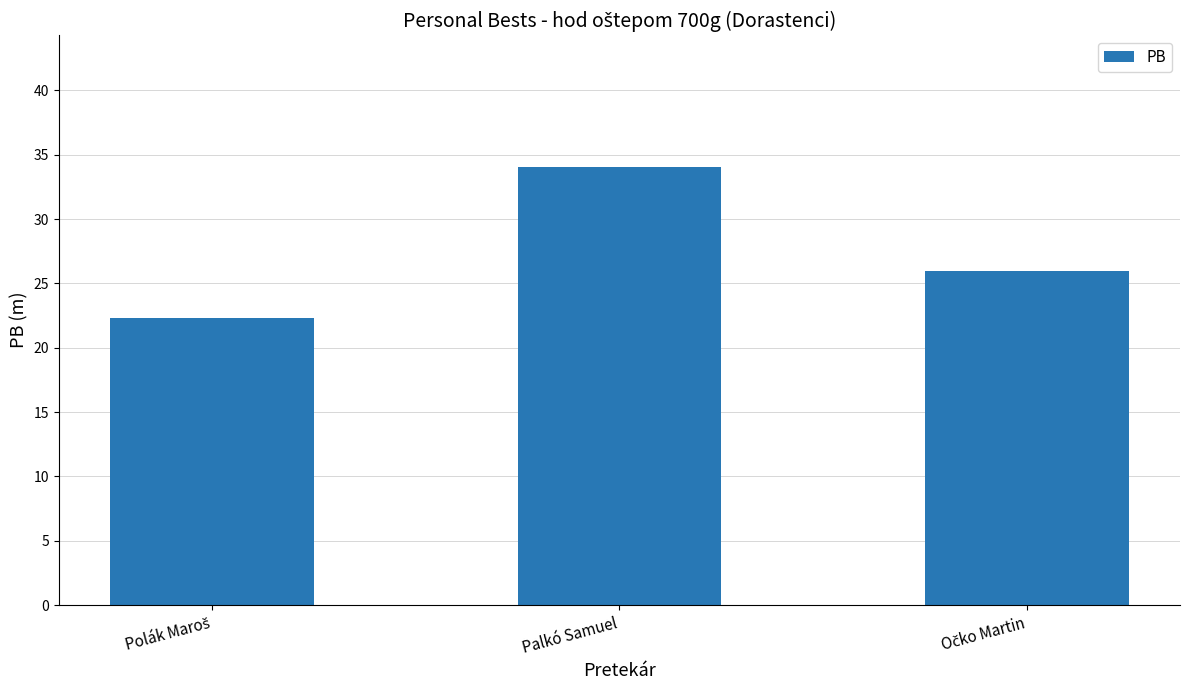

What value does the data have at Palkó Samuel?

34.1